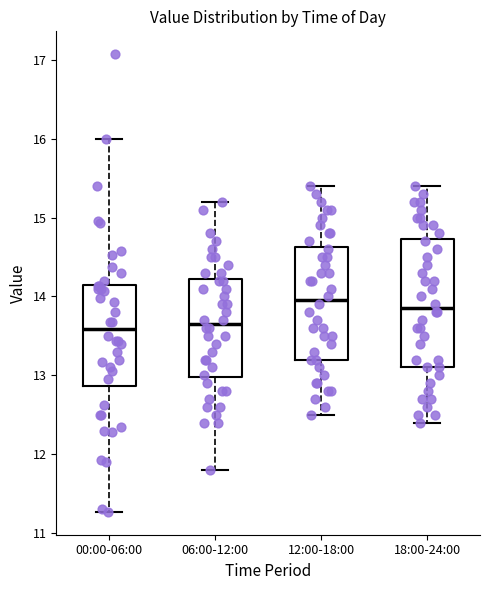

Reading left to right, read every box against the y-axis: the position of its median line, the range the box covers, and the ends of its whiskers. The values are not printed on the chart, so give them approximately, as read against the axis.

00:00-06:00: median 13.6, box 12.9 to 14.1, whiskers 11.3 to 16.0
06:00-12:00: median 13.7, box 13.0 to 14.2, whiskers 11.8 to 15.2
12:00-18:00: median 14.0, box 13.2 to 14.6, whiskers 12.5 to 15.4
18:00-24:00: median 13.9, box 13.1 to 14.7, whiskers 12.4 to 15.4